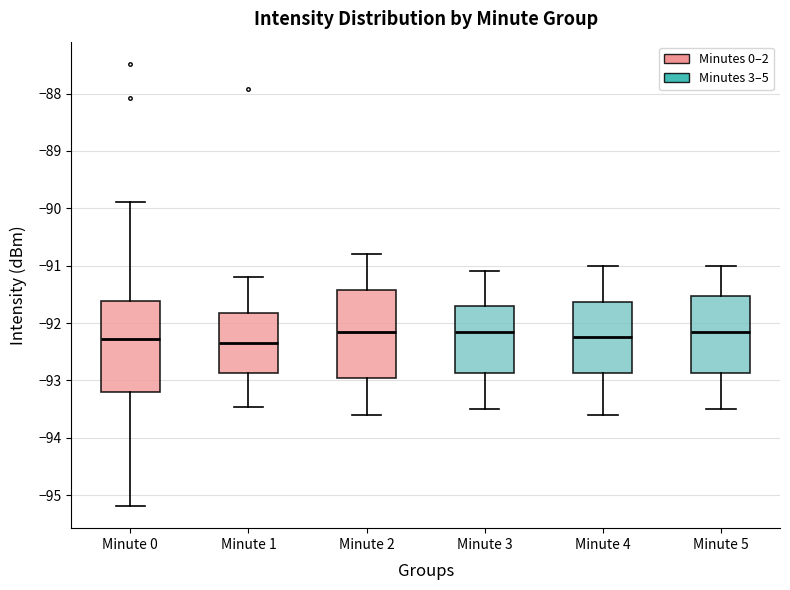

Reading left to right, transcribe this box plot: for each box, give where its median line is, the range the box spans, and where its two whiskers end, as read against the y-axis. The values are not printed on the chart, so give them approximately, as read against the axis.

Minute 0: median -92.3, box -93.2 to -91.6, whiskers -95.2 to -89.9
Minute 1: median -92.3, box -92.9 to -91.8, whiskers -93.5 to -91.2
Minute 2: median -92.1, box -92.9 to -91.4, whiskers -93.6 to -90.8
Minute 3: median -92.1, box -92.9 to -91.7, whiskers -93.5 to -91.1
Minute 4: median -92.2, box -92.9 to -91.6, whiskers -93.6 to -91.0
Minute 5: median -92.1, box -92.9 to -91.5, whiskers -93.5 to -91.0